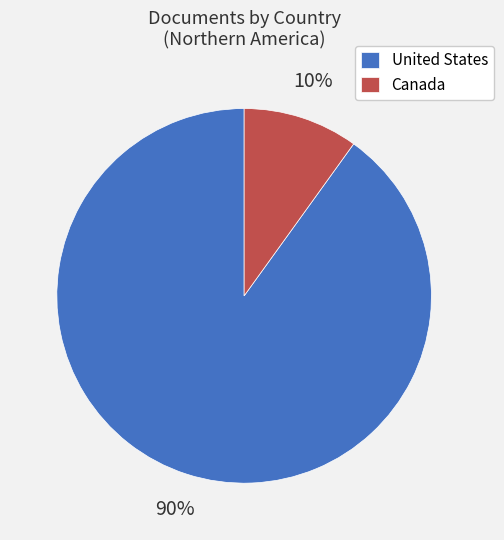

Which category accounts for the majority?

United States